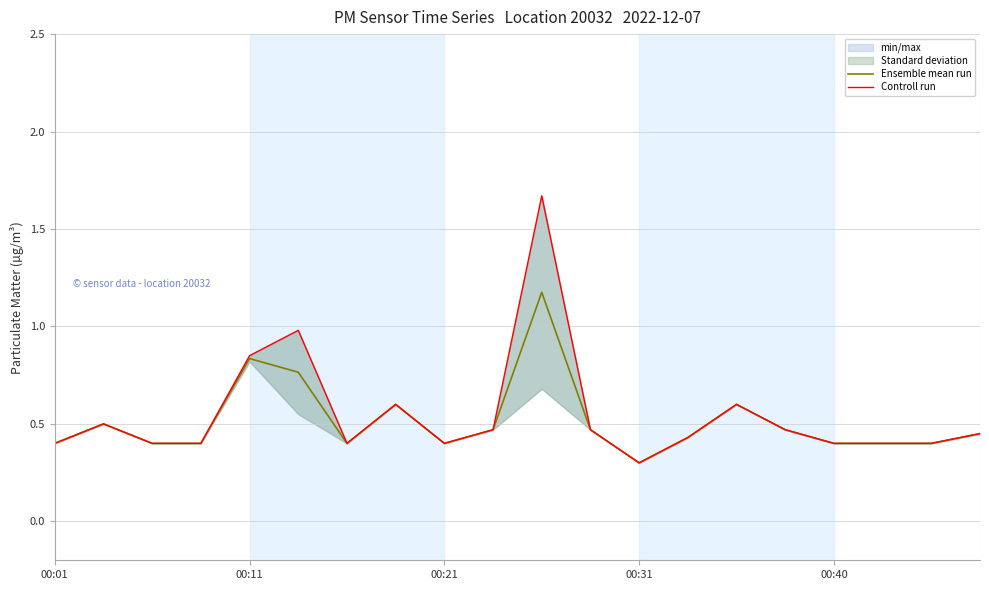

True or false: Controll run and Ensemble mean run cross at least once.

False